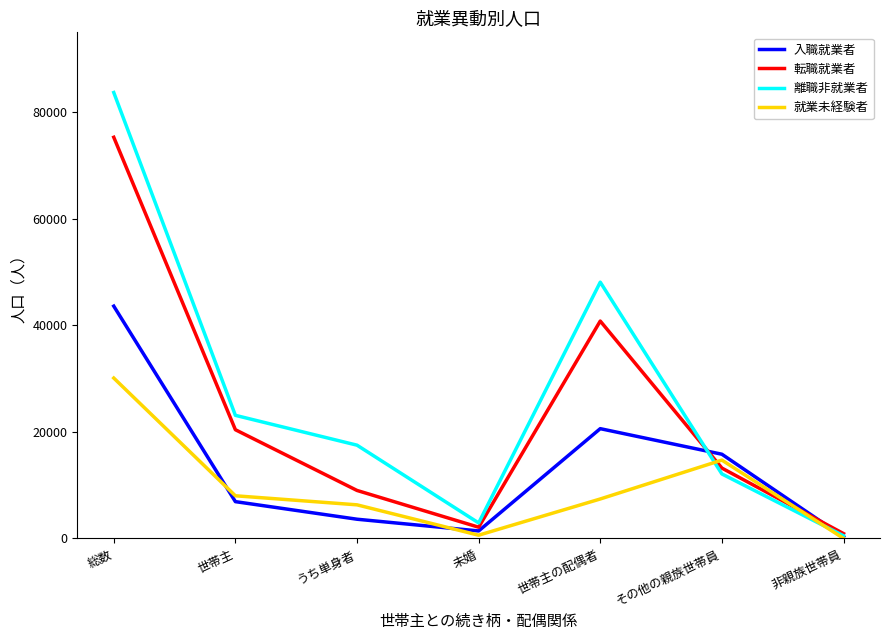

True or false: 就業未経験者 and 離職非就業者 intersect in this chart.

True